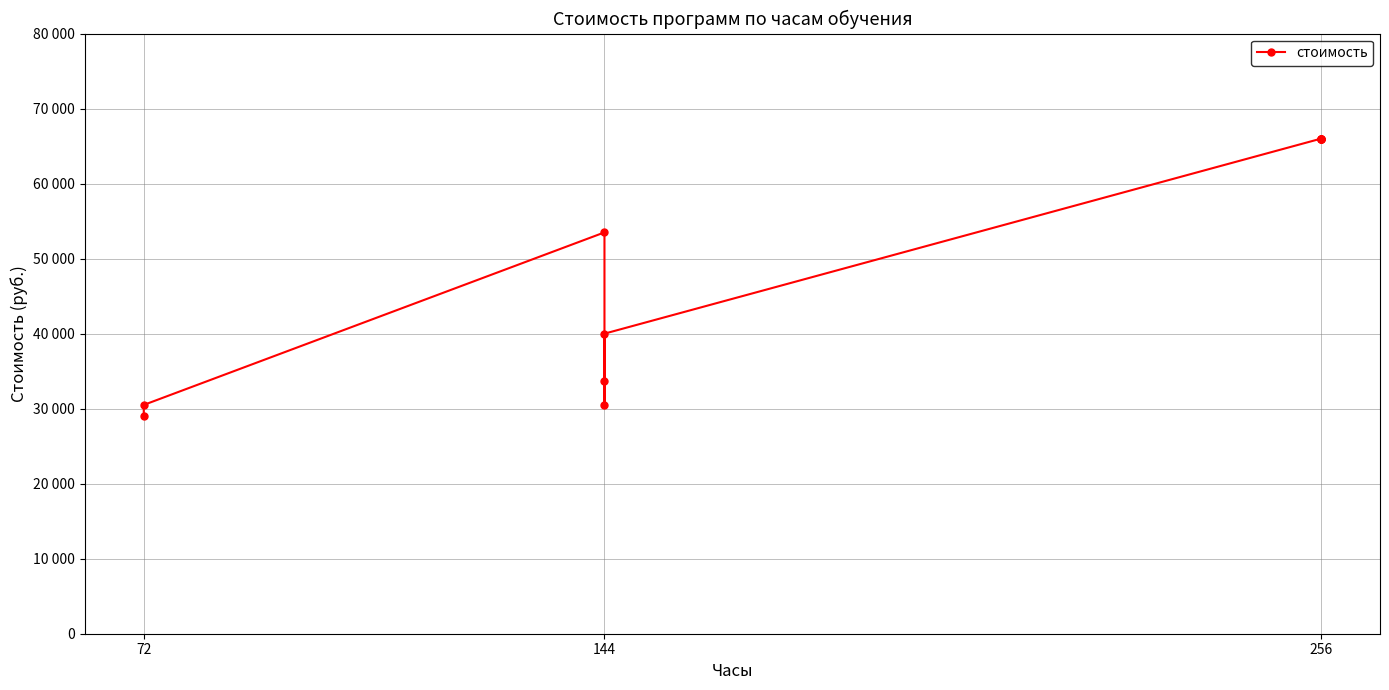

What is the sum of the values at 144 and 72?

61000